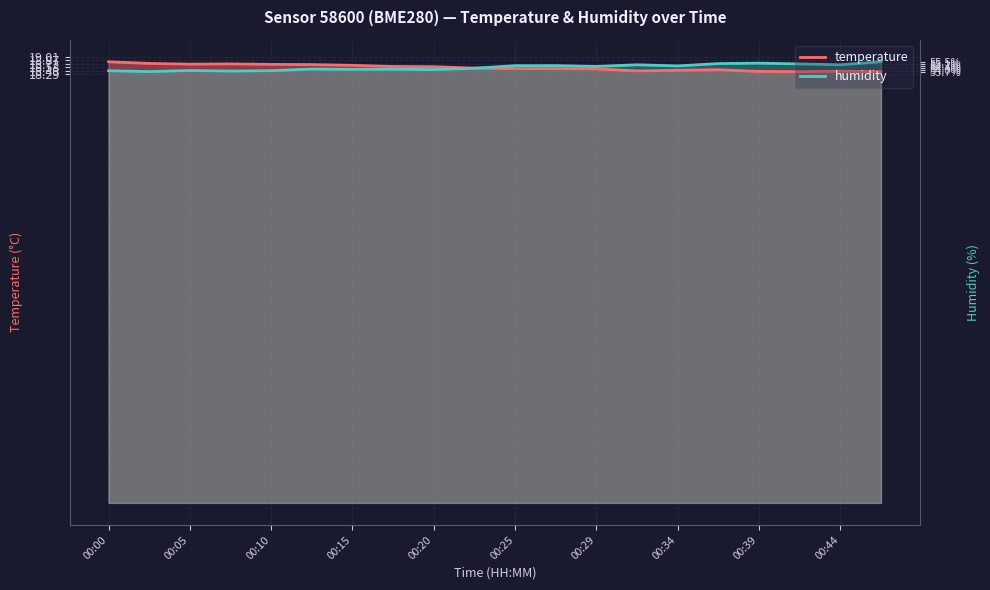

Is it true that temperature equals 18.7 at 00:15?

True